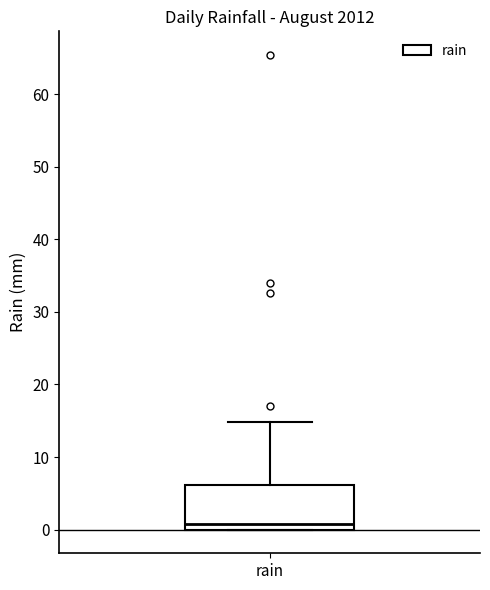

Where does the median line of the box for rain sit on the y-axis? The values are not printed on the chart, so give them approximately, as read against the axis.

1